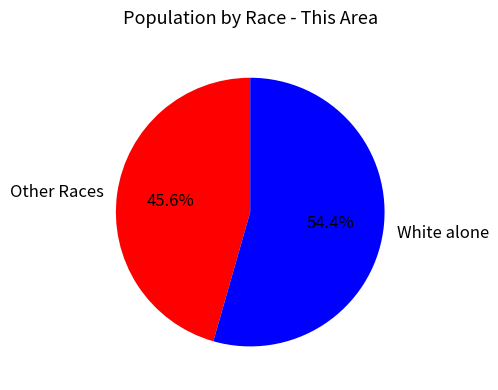

Does any single category account for the majority?

Yes